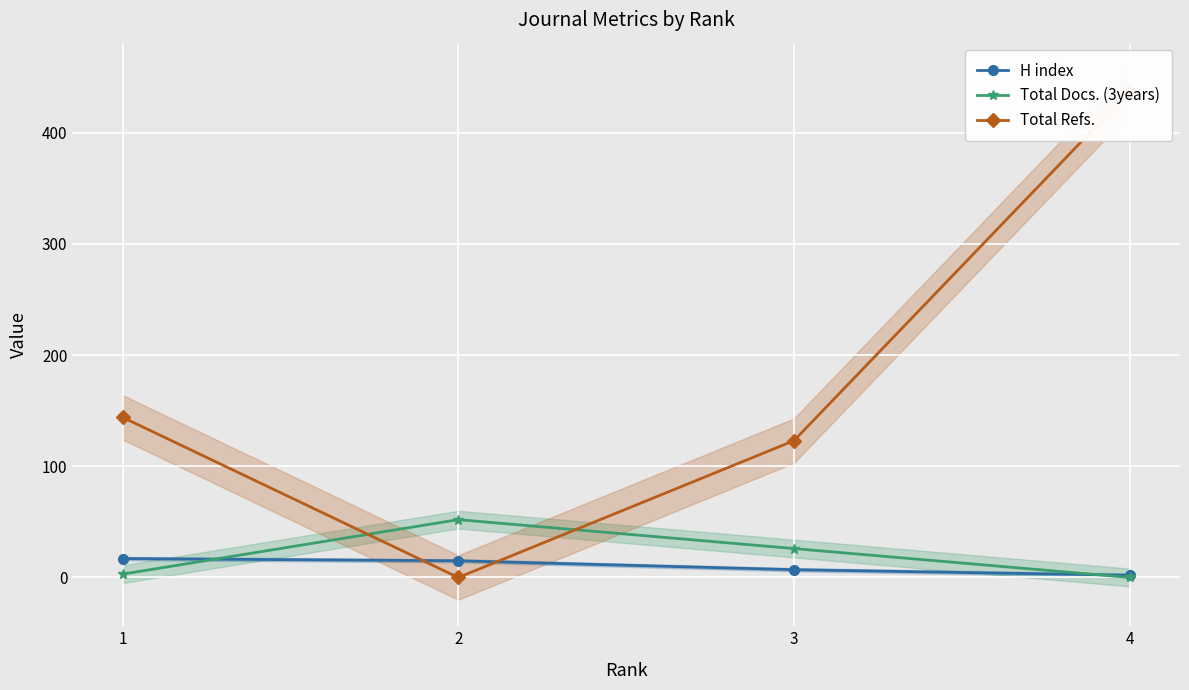

Is the value of Total Docs. (3years) at 1 greater than the value of Total Refs. at 2?

Yes